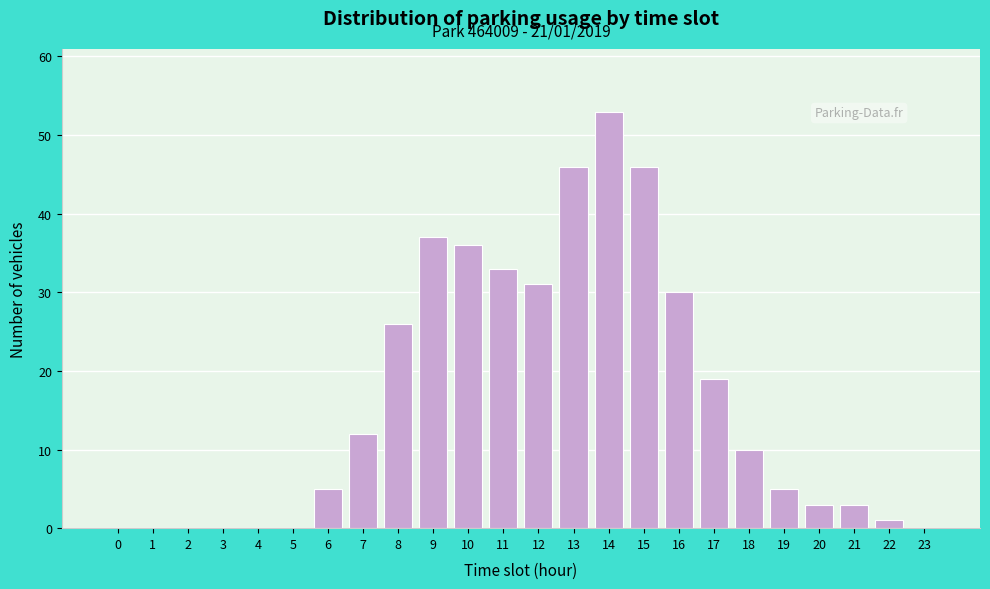

Reading left to right, transcribe all the data shown in this chart.

0=0	1=0	2=0	3=0	4=0	5=0	6=5	7=12	8=26	9=37	10=36	11=33	12=31	13=46	14=53	15=46	16=30	17=19	18=10	19=5	20=3	21=3	22=1	23=0